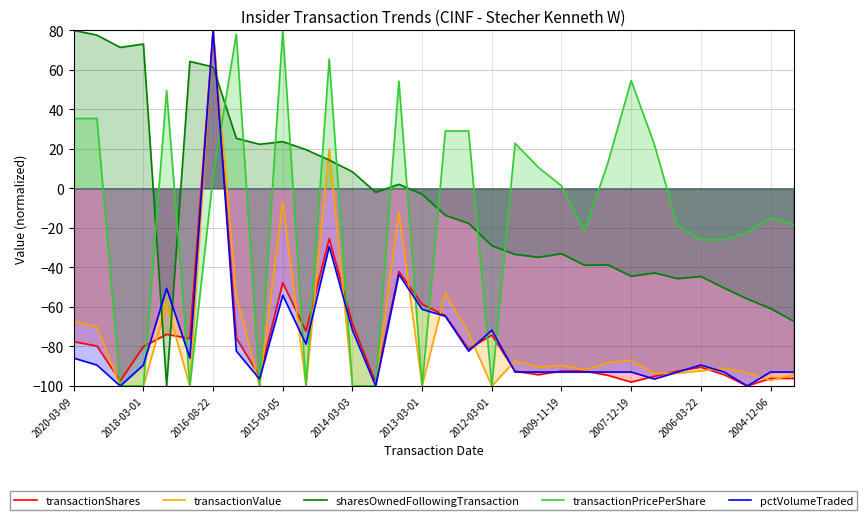

How many lines are shown in the chart?

5